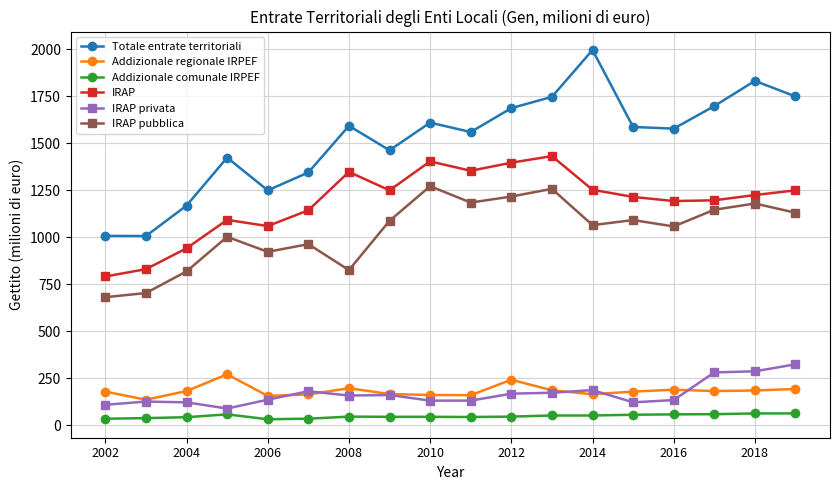

True or false: Addizionale regionale IRPEF and IRAP pubblica intersect in this chart.

False